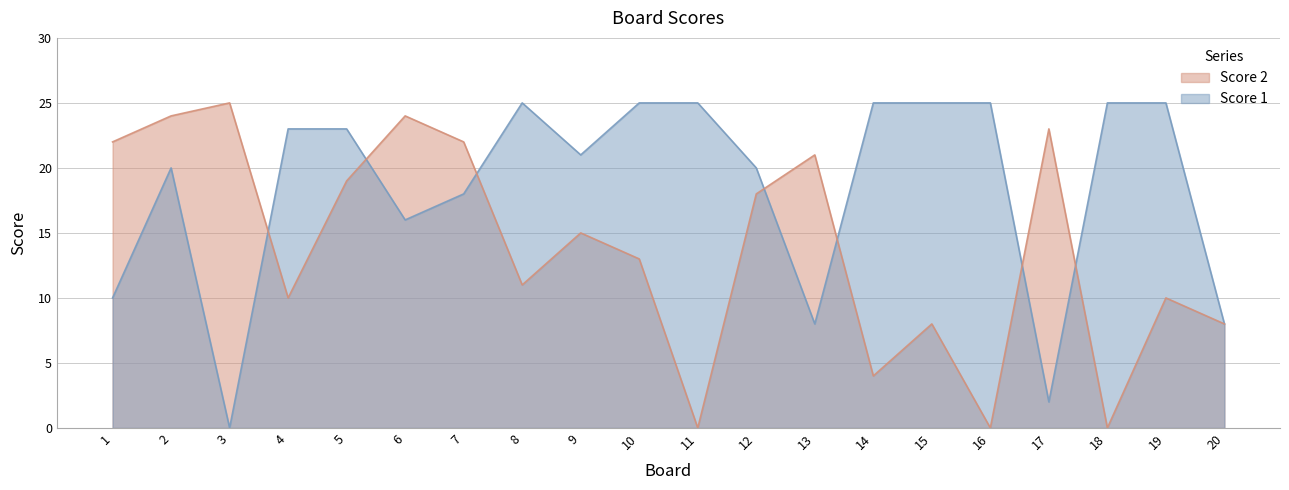

At which category is the sum across all series the highest?

2